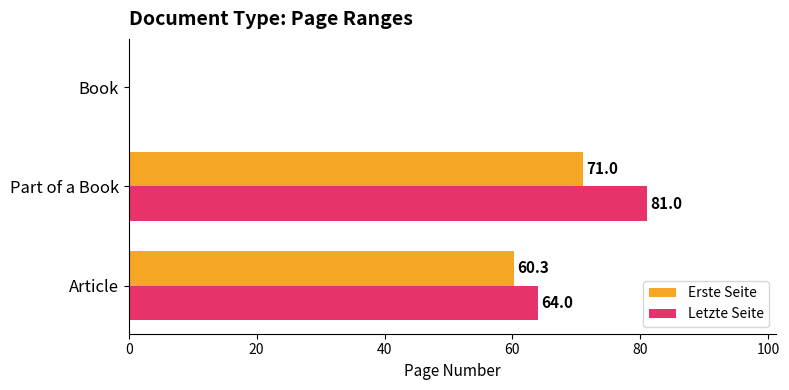

Which series has the largest total across all categories?

Letzte Seite